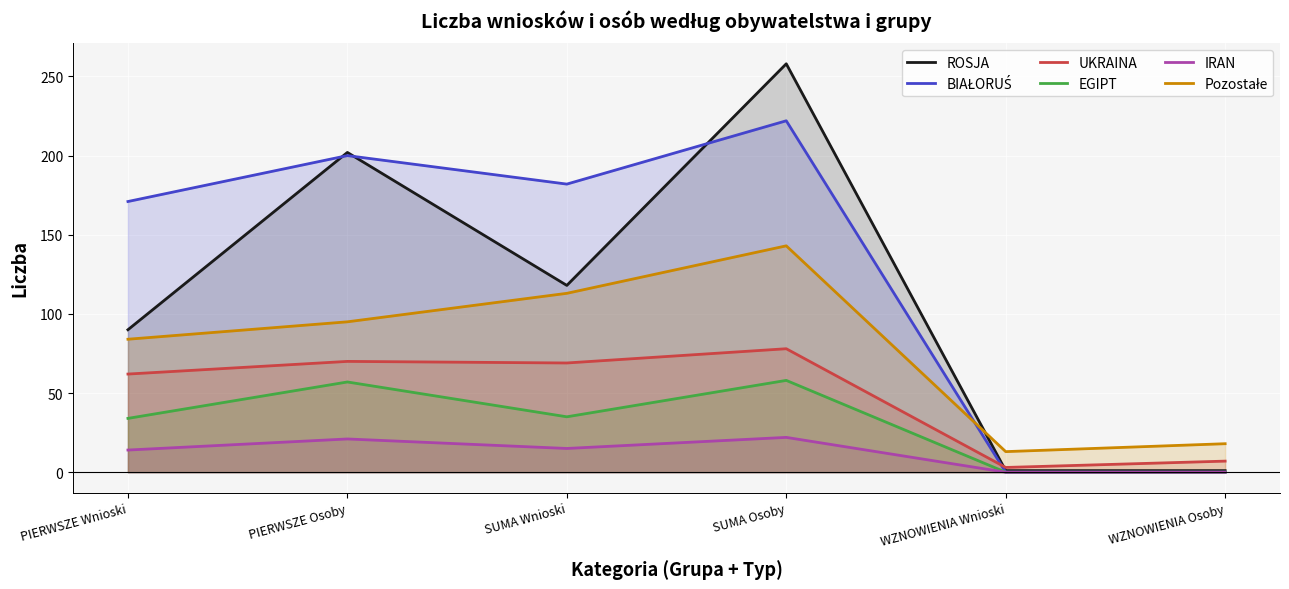

Between WZNOWIENIA Wnioski and SUMA Osoby, which is larger?

SUMA Osoby